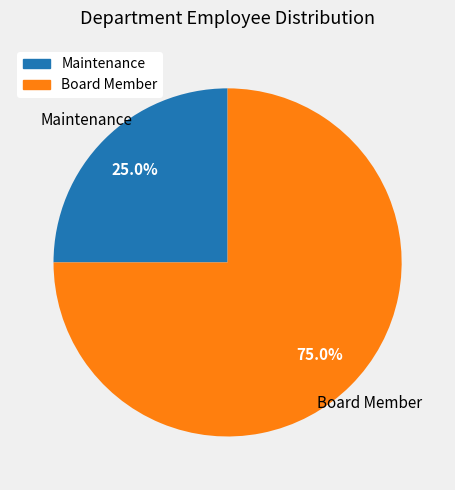

Is it true that Maintenance is 35% of the pie?

False